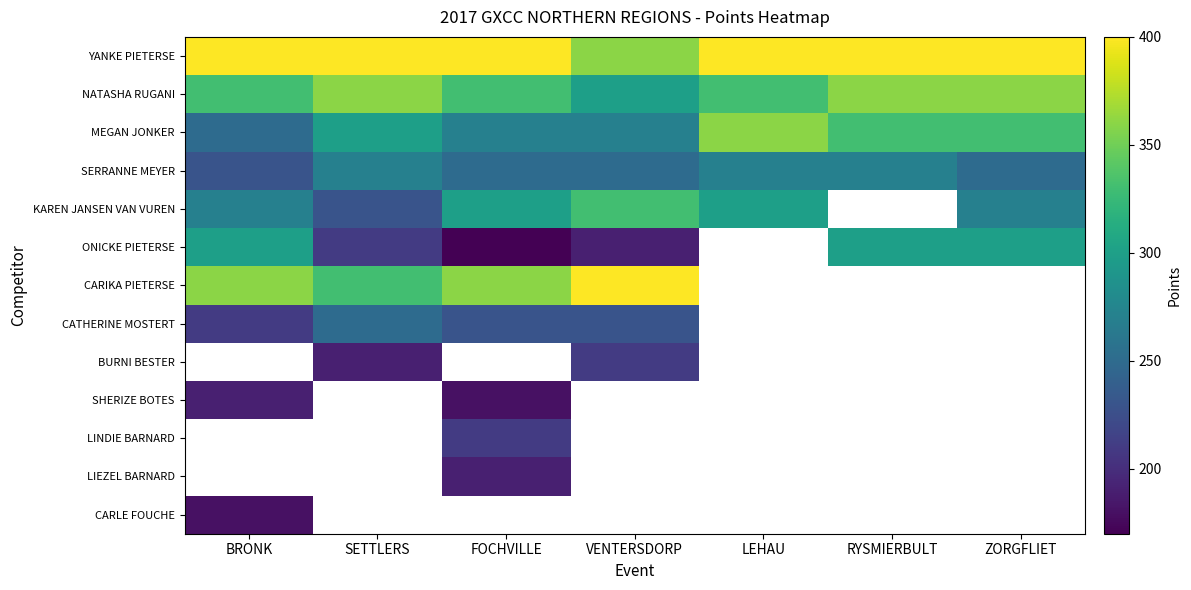

Between BRONK and ZORGFLIET, which is larger?

BRONK